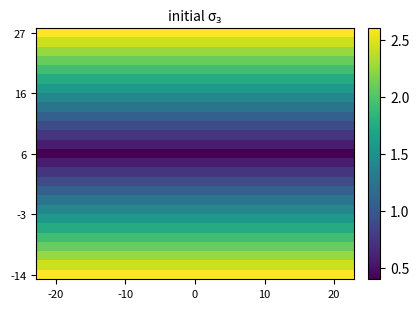

Which series has the widest spread of values?

27